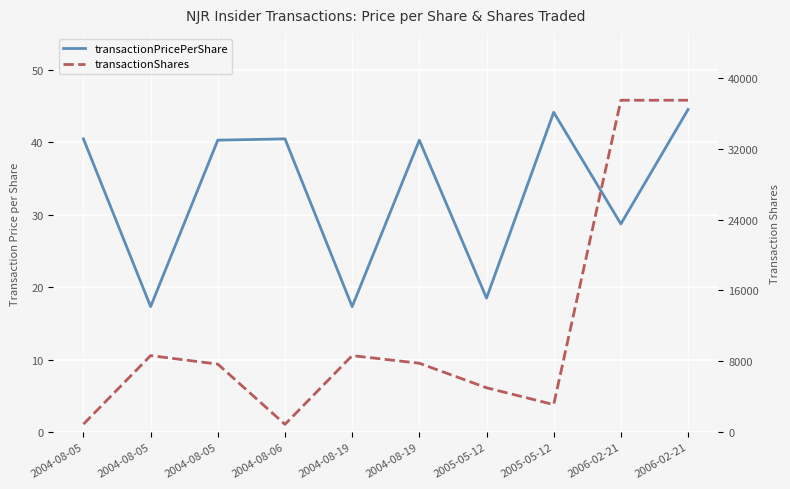

The value of transactionPricePerShare at 2005-05-12 is 31.4. True or false?

False